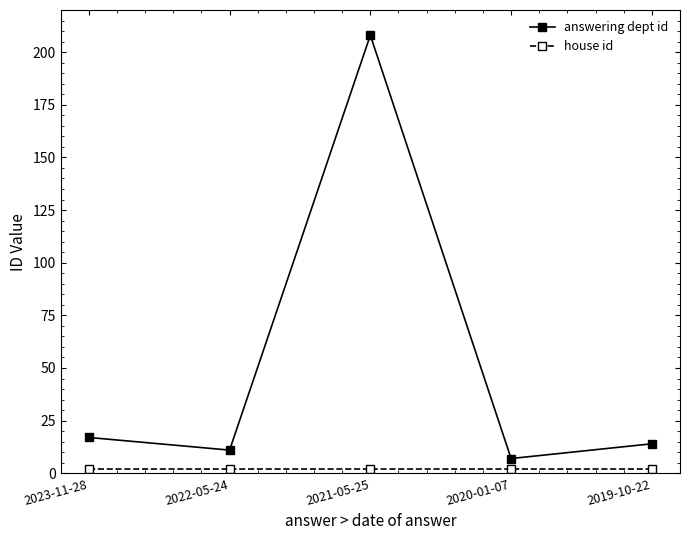

The answering dept id series shows 11 at 2022-05-24. True or false?

True